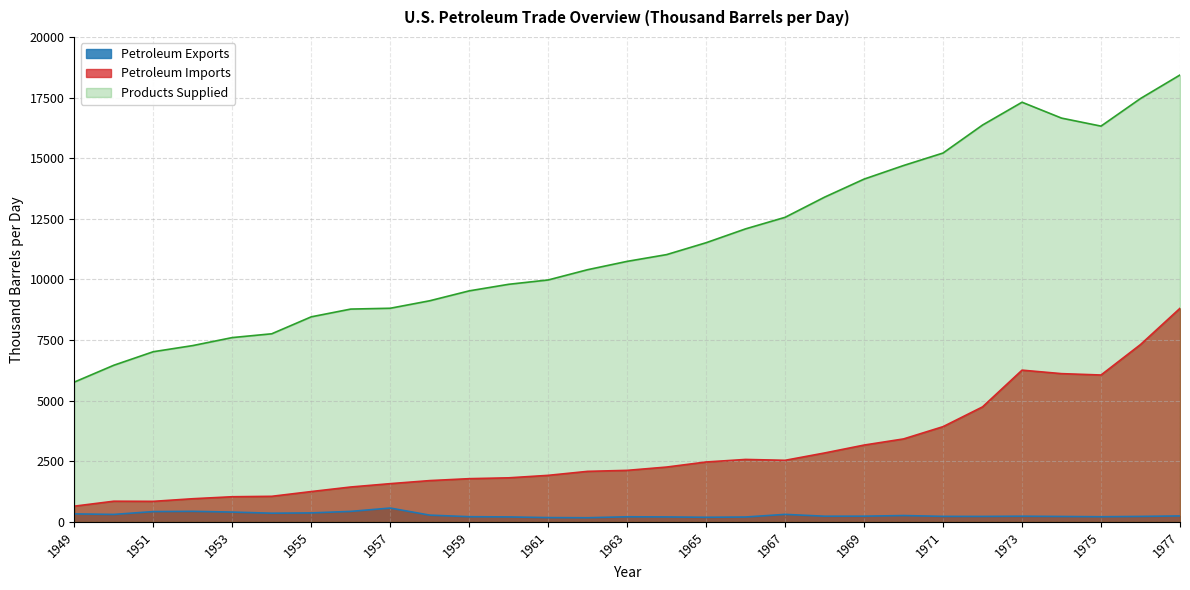

Is it true that Petroleum Exports equals 292.2 at 1961?

False